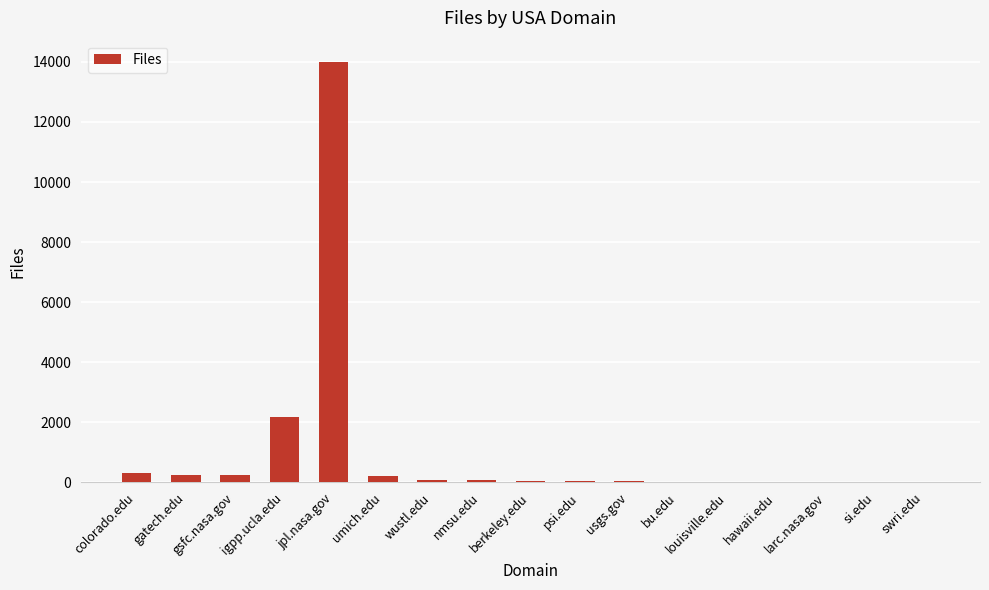

Where is the data nearest to the value 7017?

igpp.ucla.edu